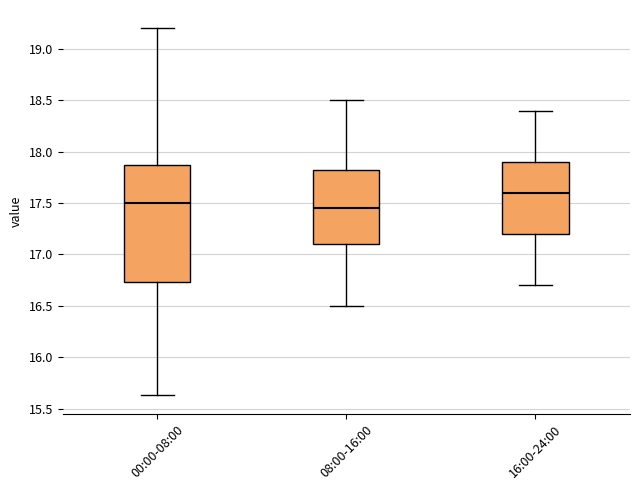

Which box is the tallest, from its lower edge to its upper edge?

00:00-08:00